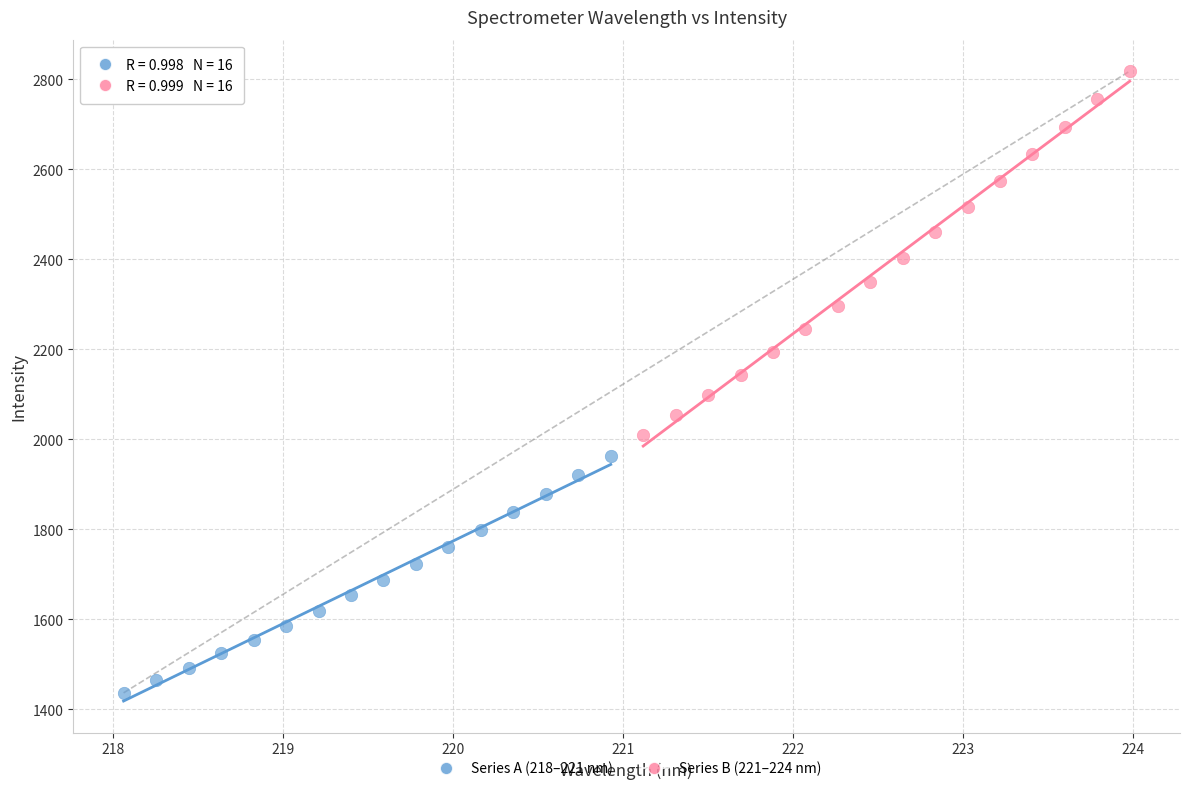

Which series reaches the maximum Y coordinate?

Series B (221–224 nm)